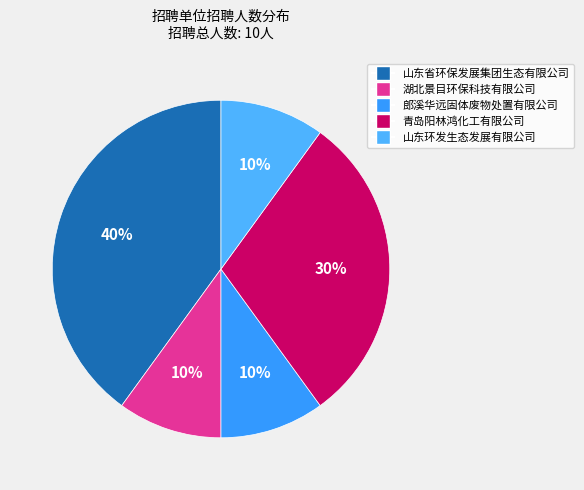

Which slice is the largest?

山东省环保发展集团生态有限公司